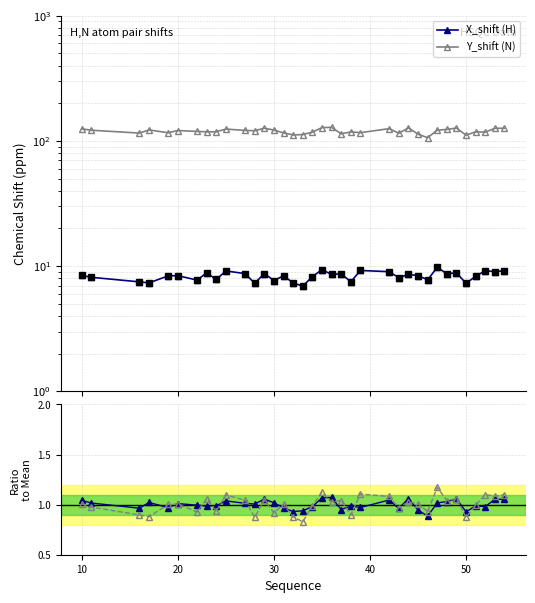

What is the difference between the second highest and second lowest values in the X_shift (H) series?

2.1